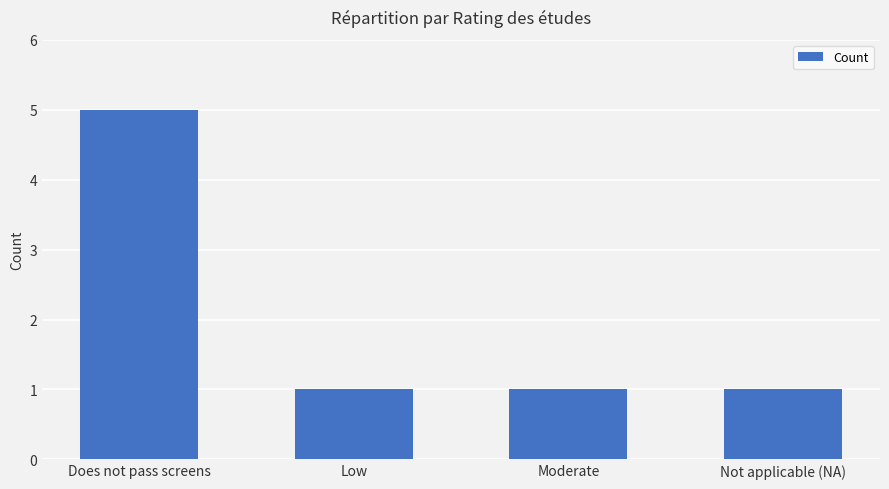

What is the minimum value shown in the chart?

1